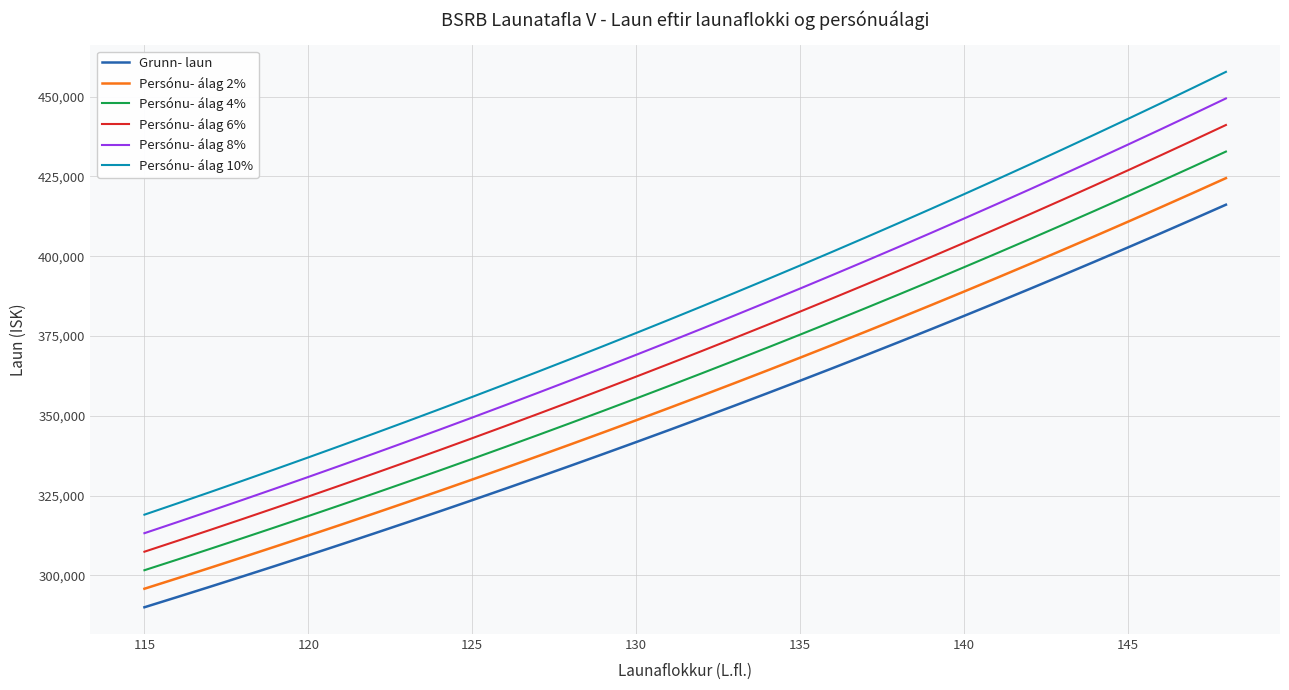

Which series has the largest range (max minus min)?

Persónu- álag 10%